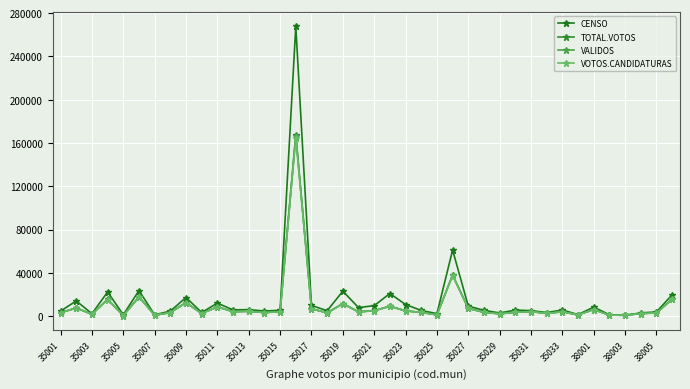

In TOTAL.VOTOS, how many points are higher than both neighbors (excluding endpoints)?

13